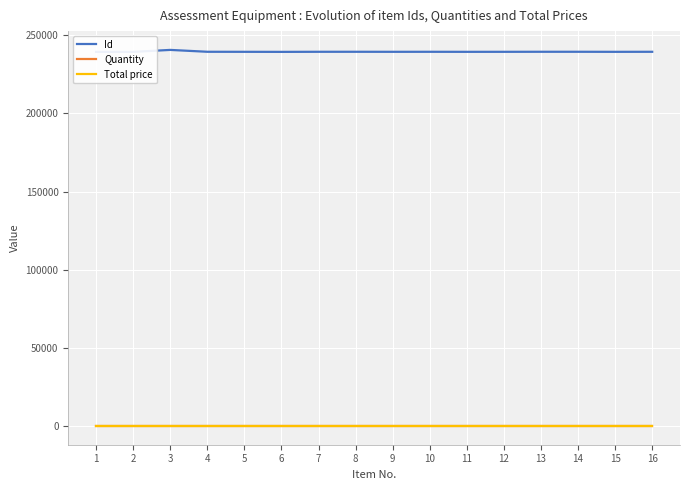

Count the number of categories in the chart.

16